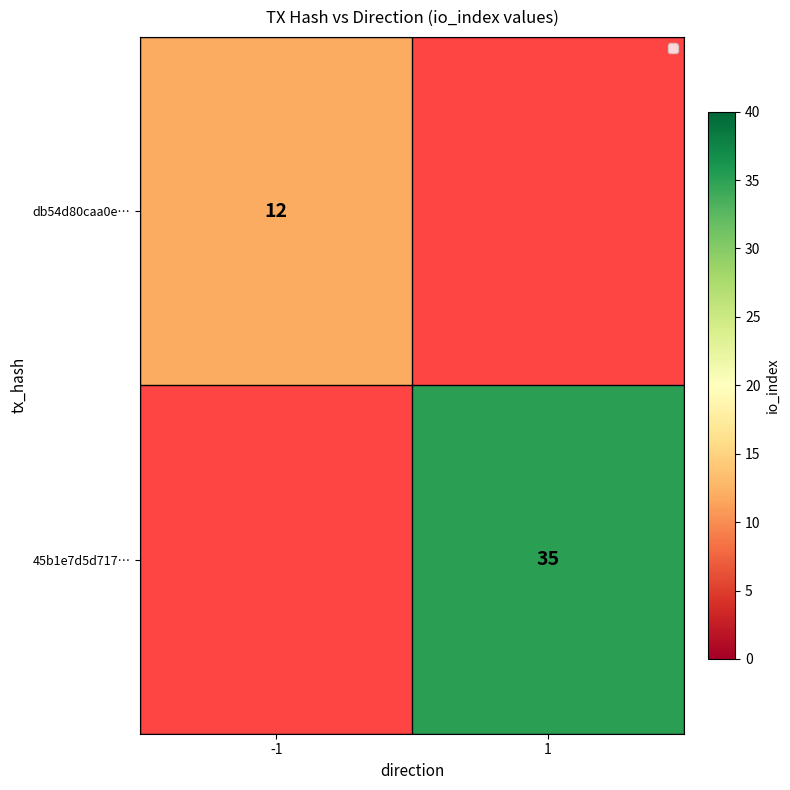

Is it true that db54d80caa0e… equals 7 at -1?

False